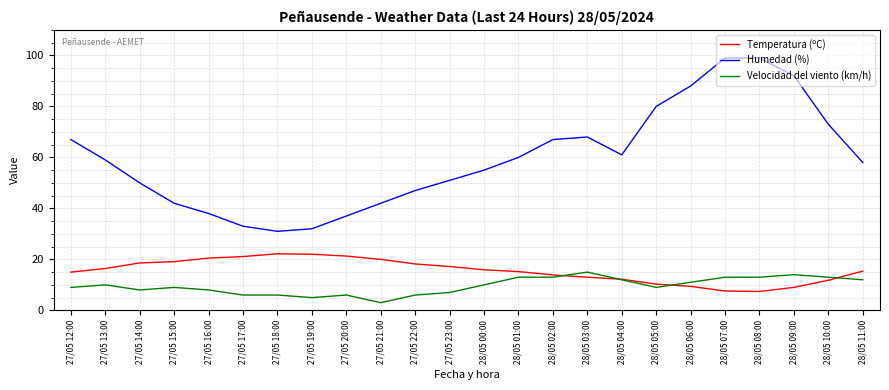

List the series in order of their peak value, lowest first.

Velocidad del viento (km/h), Temperatura (ºC), Humedad (%)